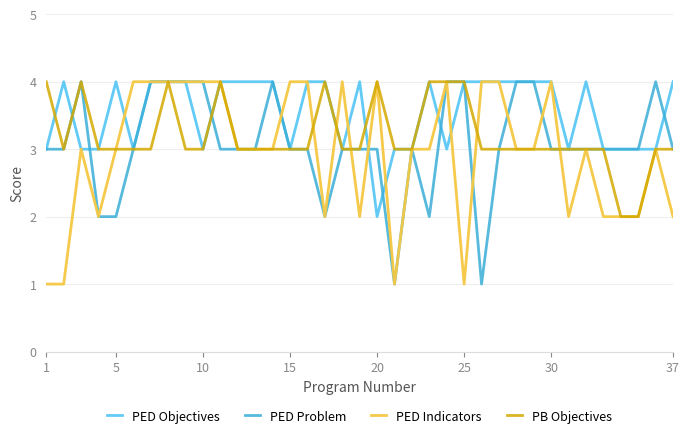

What is the sum of all PED Problem values?

114